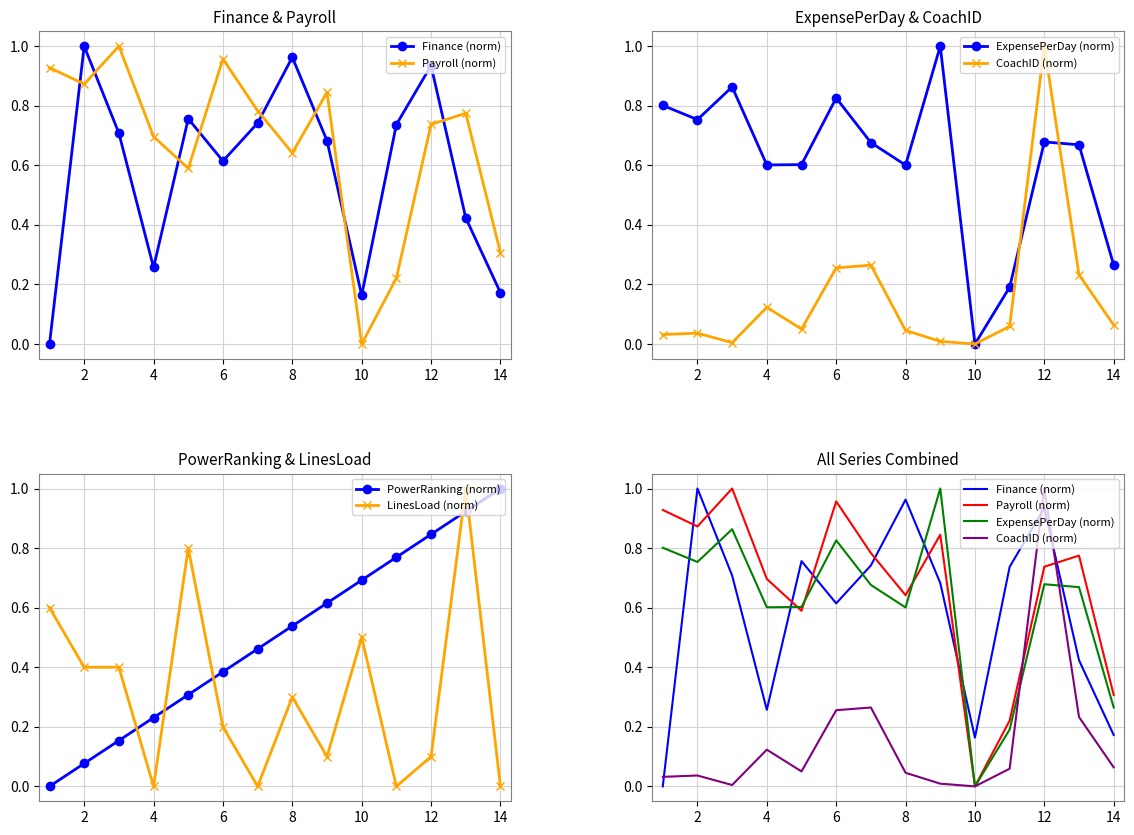

How many intersections are there between Payroll (norm) and ExpensePerDay (norm)?

3